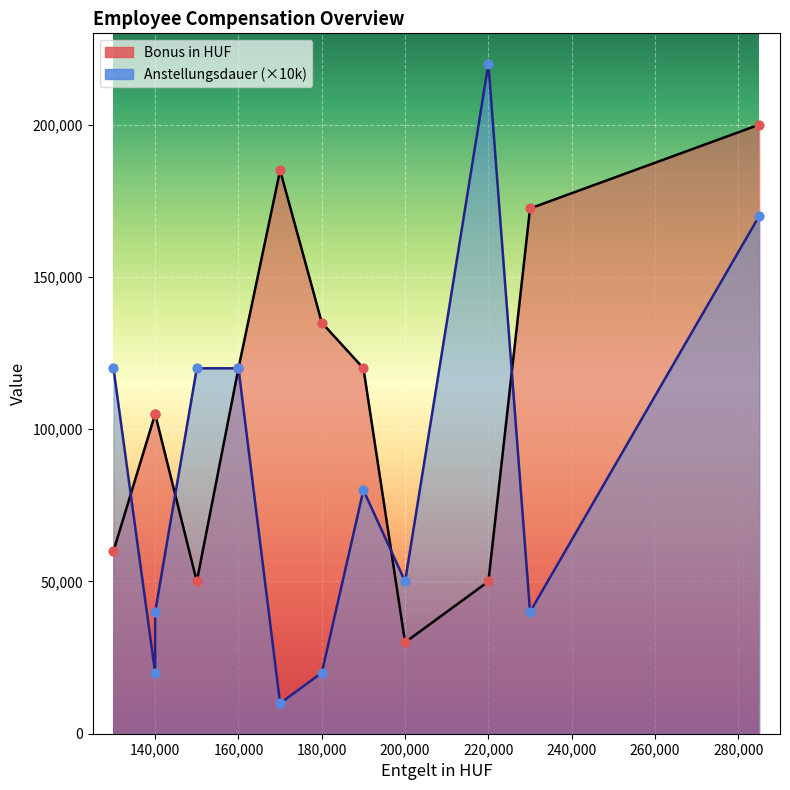

Which series contains the highest Y value?

Anstellungsdauer